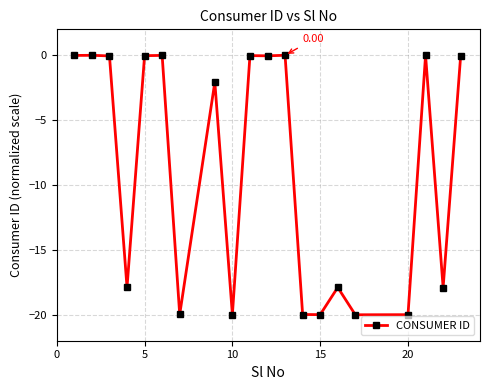

What is the difference between the maximum and minimum values?

20.0